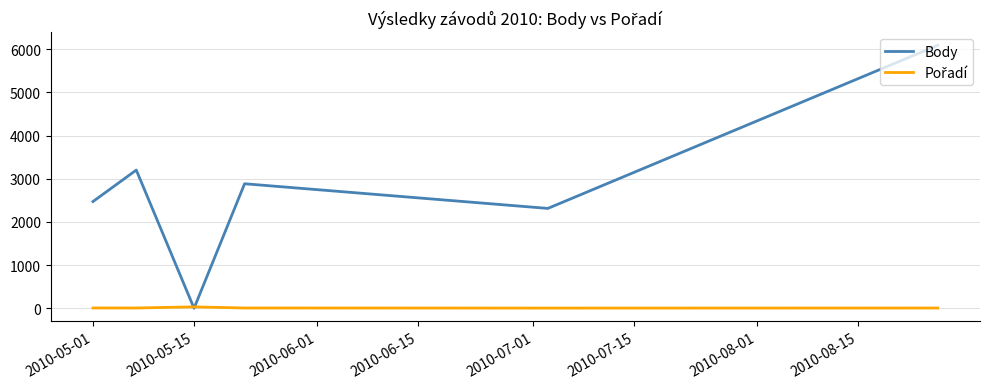

What is the greatest value displayed?

6089